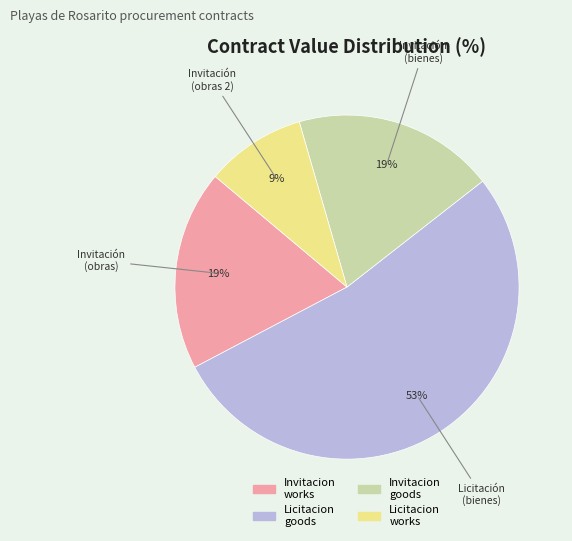

To the nearest percent, what is the average slice percentage?

25%